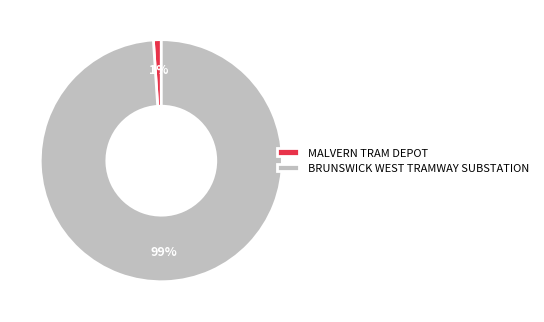

How many segments does this pie chart have?

2